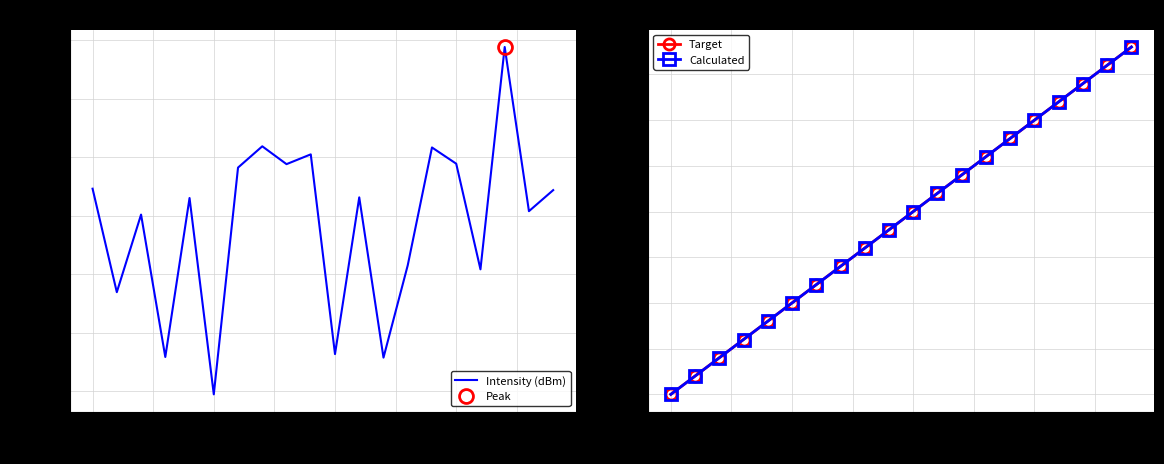

Is the value of Calculated at 16 greater than the value of Target at 7.5?

Yes